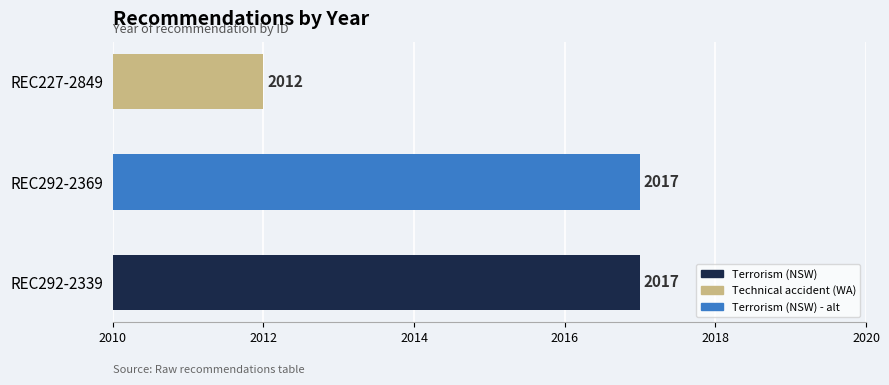

At which label is the value closest to 2014?

REC227-2849